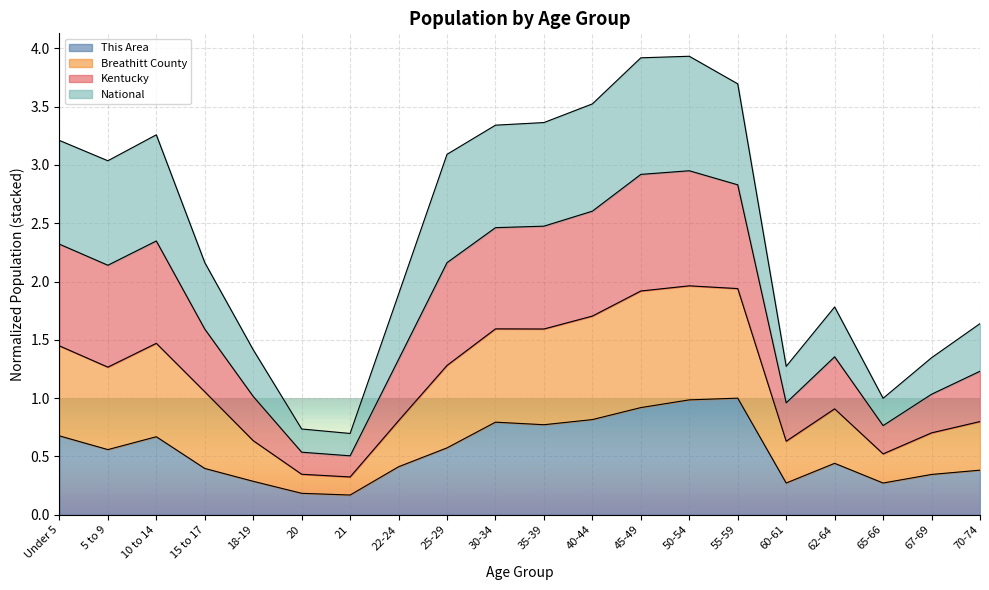

What is the label of the 2nd point from the left?

5 to 9